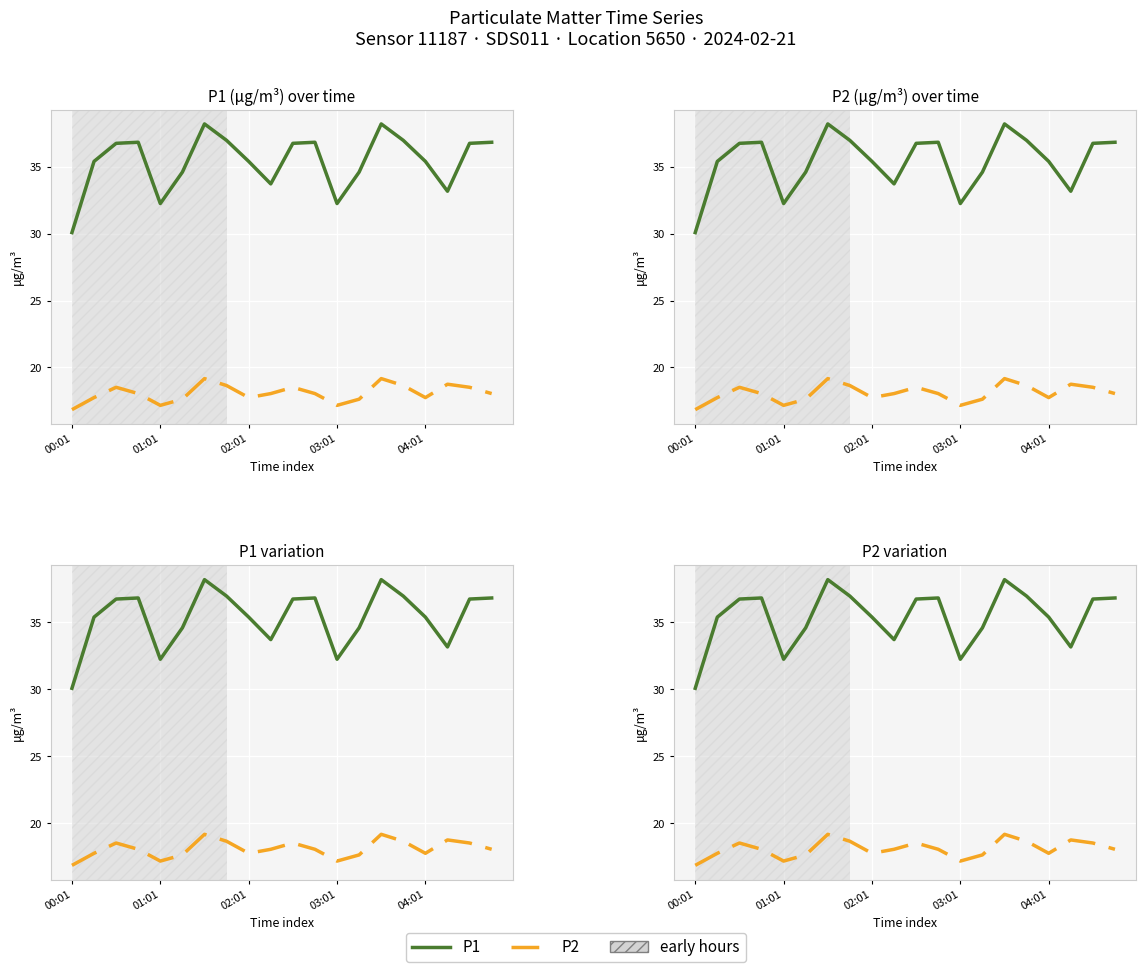

True or false: P2 and P1 cross at least once.

False